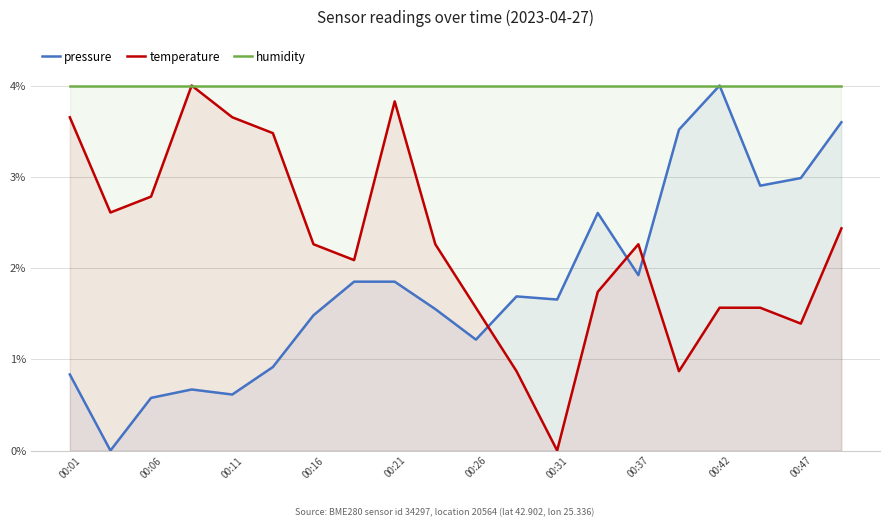

What is the minimum value for humidity?

4.0